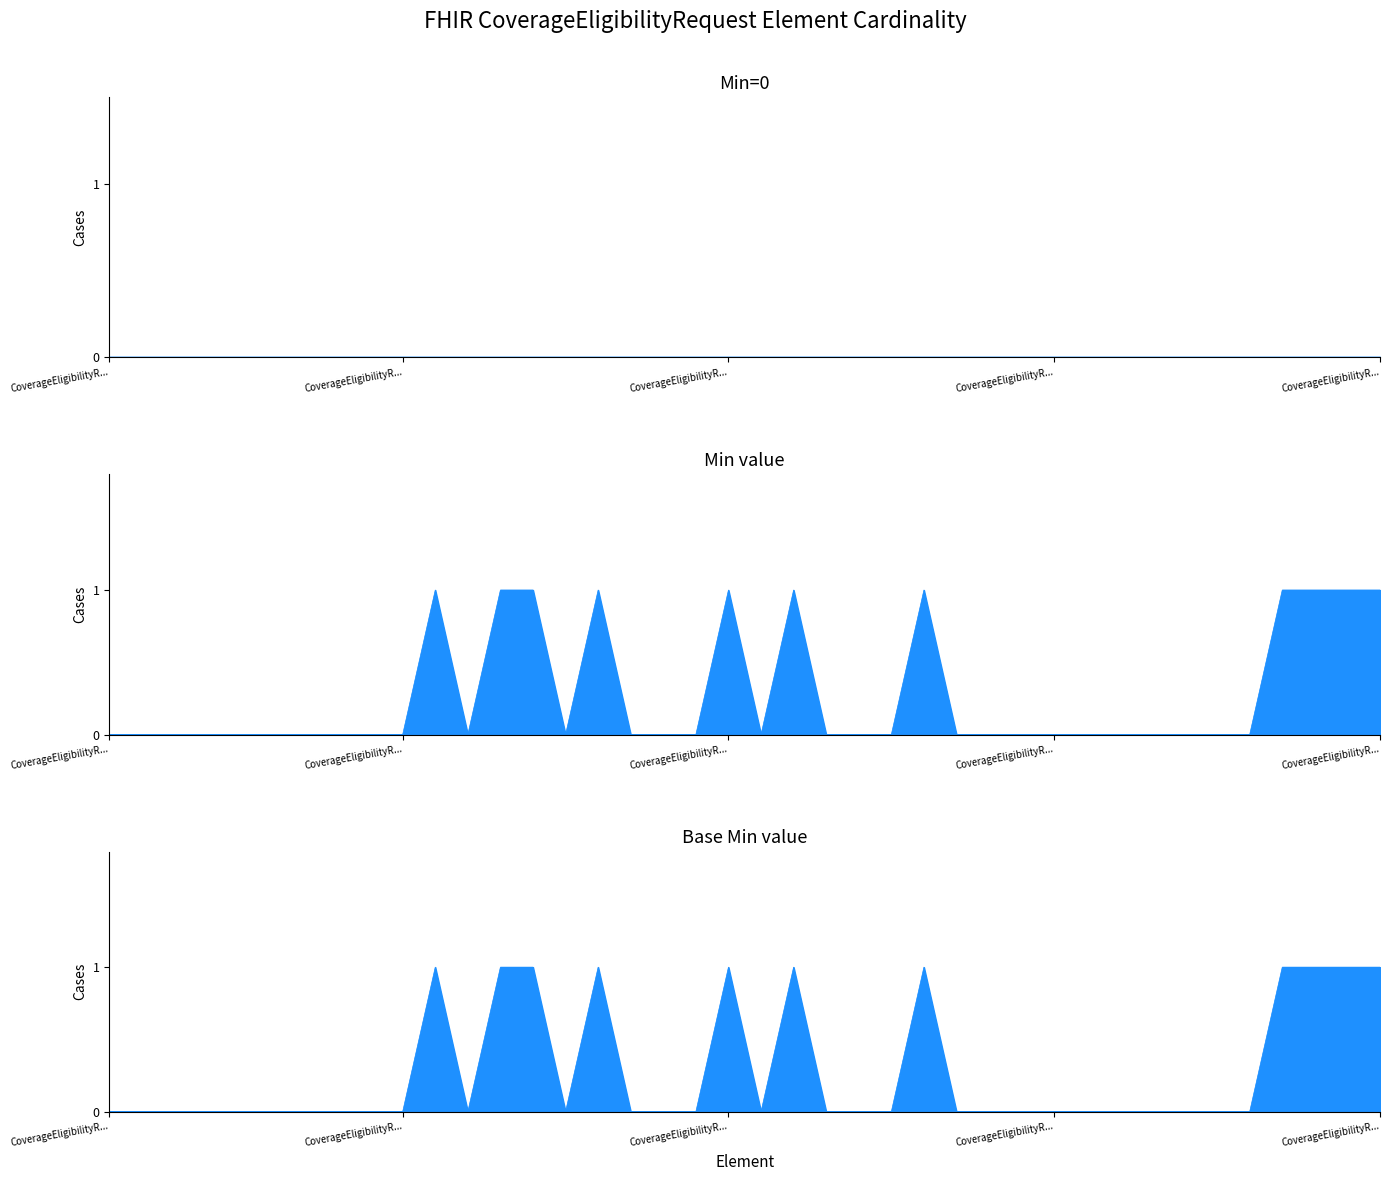

What is the label of the 36th point from the right?

CoverageEligibilityRequest.language